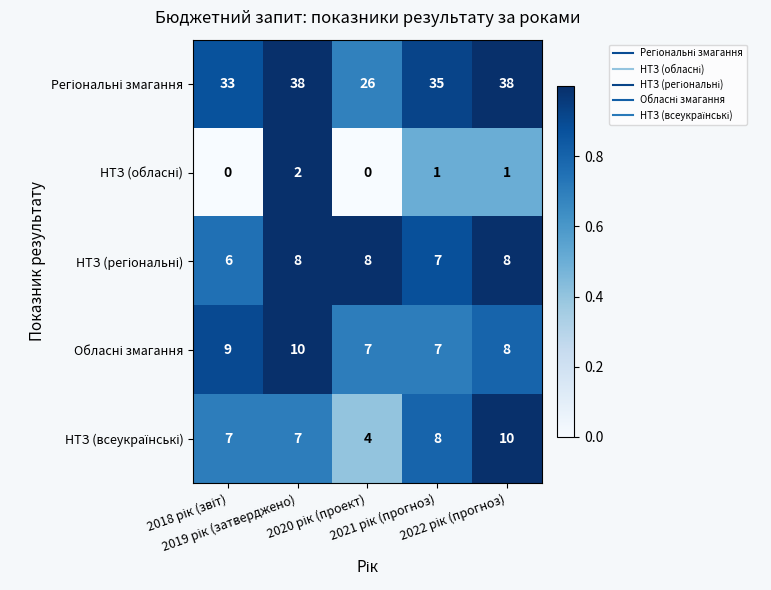

At how many categories does at least one series exceed 17?

5